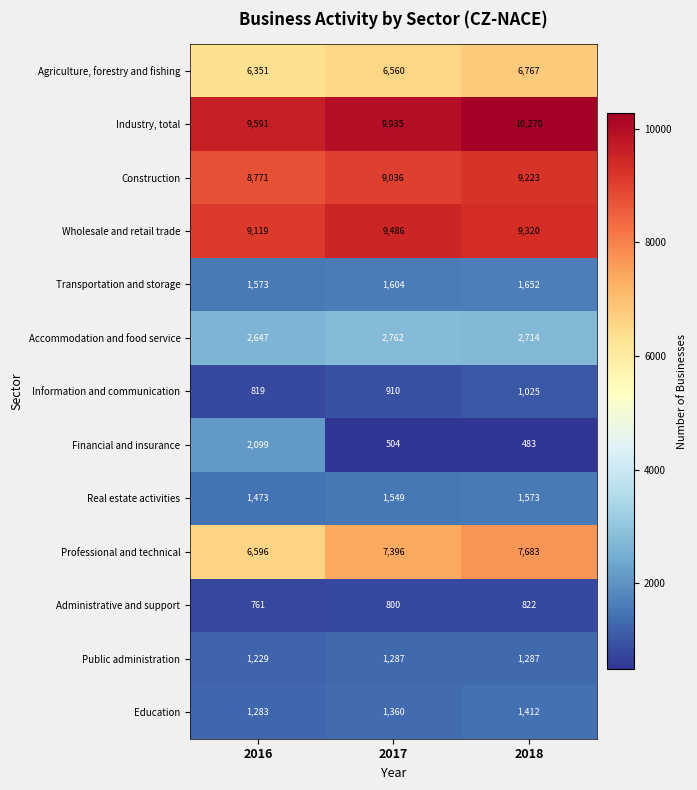

The Real estate activities series shows 2107 at 2018. True or false?

False